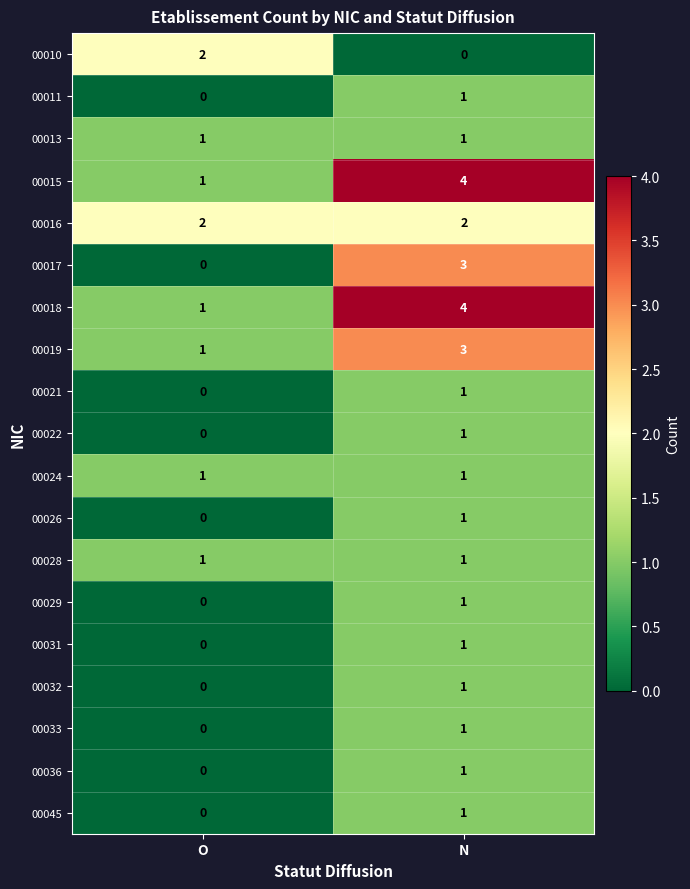

Is it true that 00015 equals 1 at O?

True